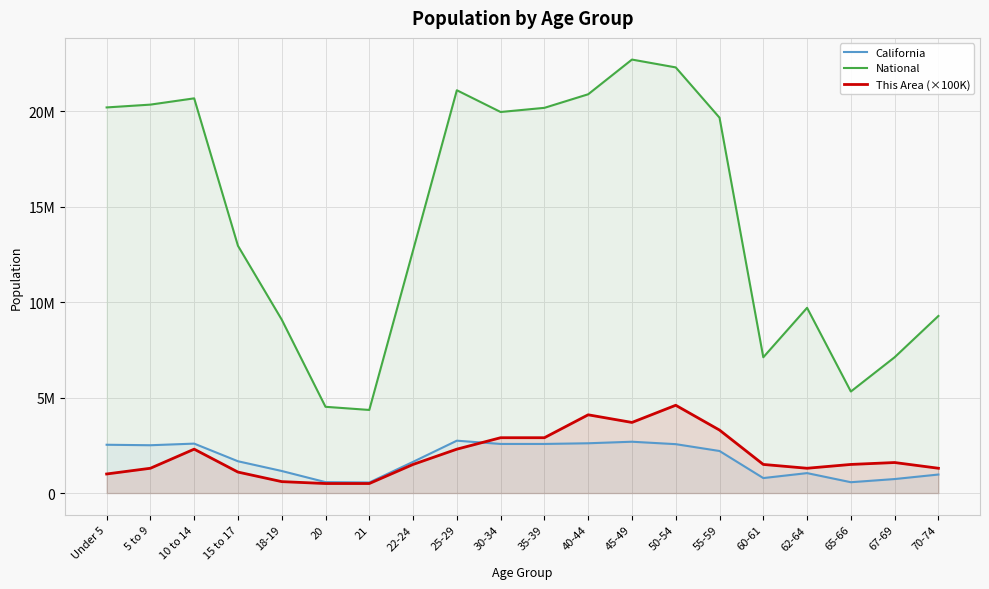

How many values in the This Area (×100K) series exceed 1500000?

9